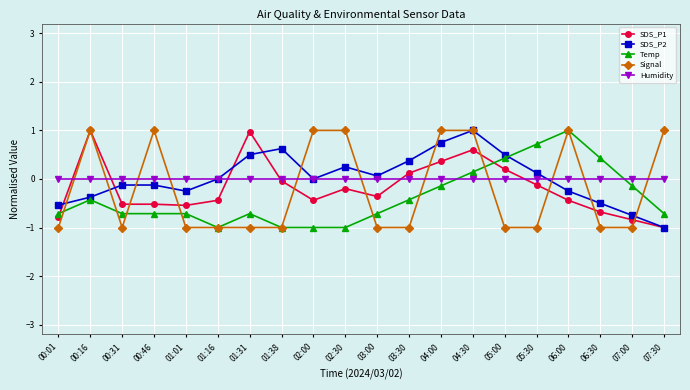

What is the difference between the maximum and minimum values in the SDS_P1 series?

2.0